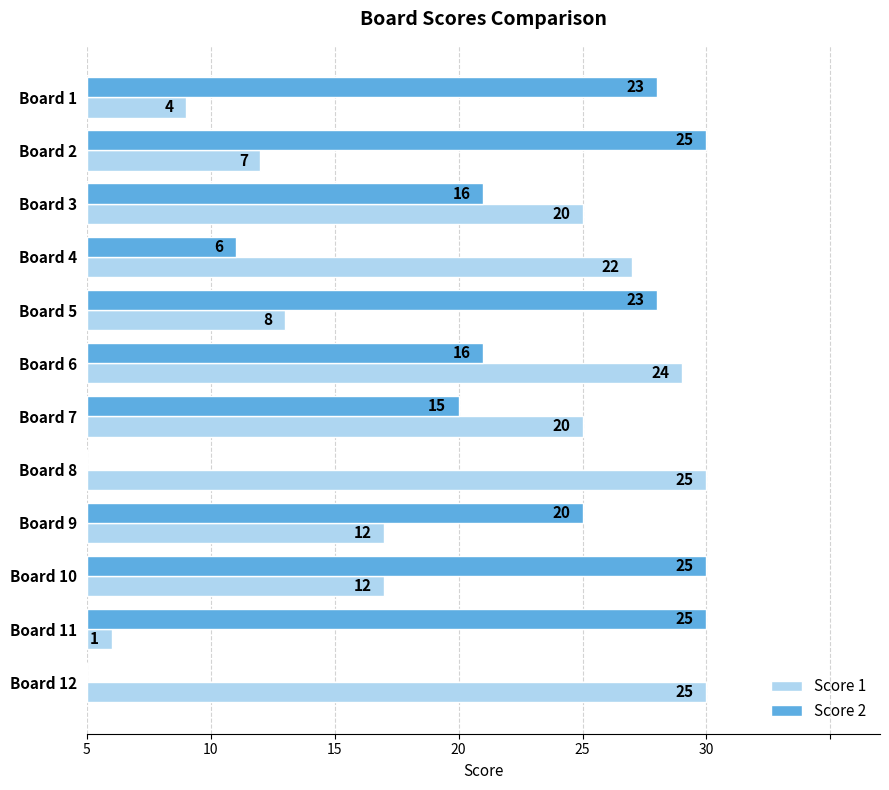

What is the maximum value for Score 1?

25